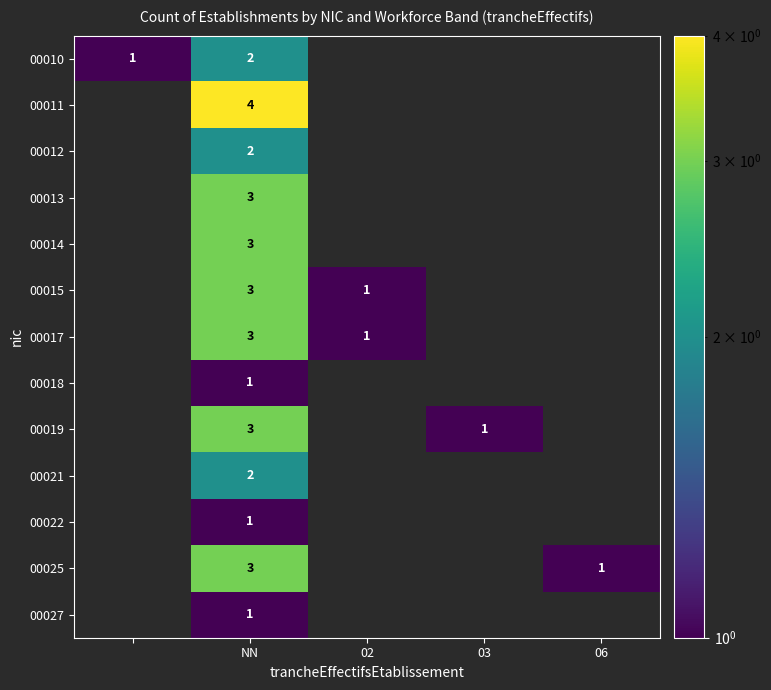

The value of 00011 at NN is 7. True or false?

False